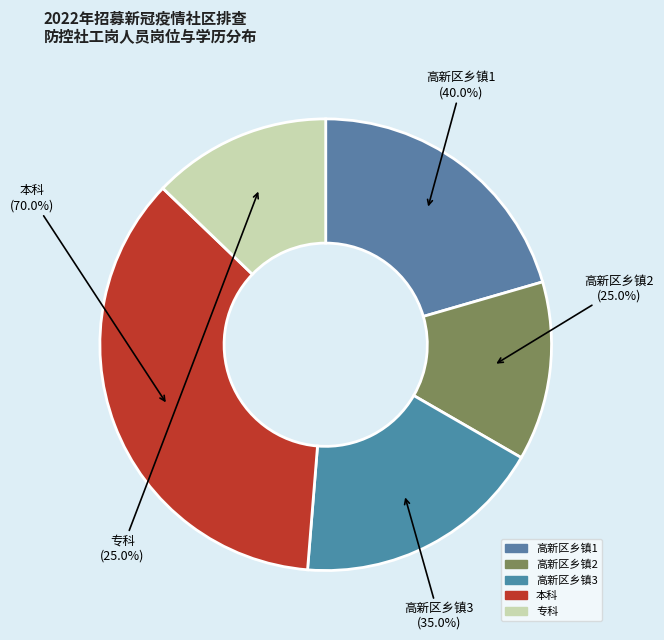

The 男 slice represents 20% of the pie. True or false?

False